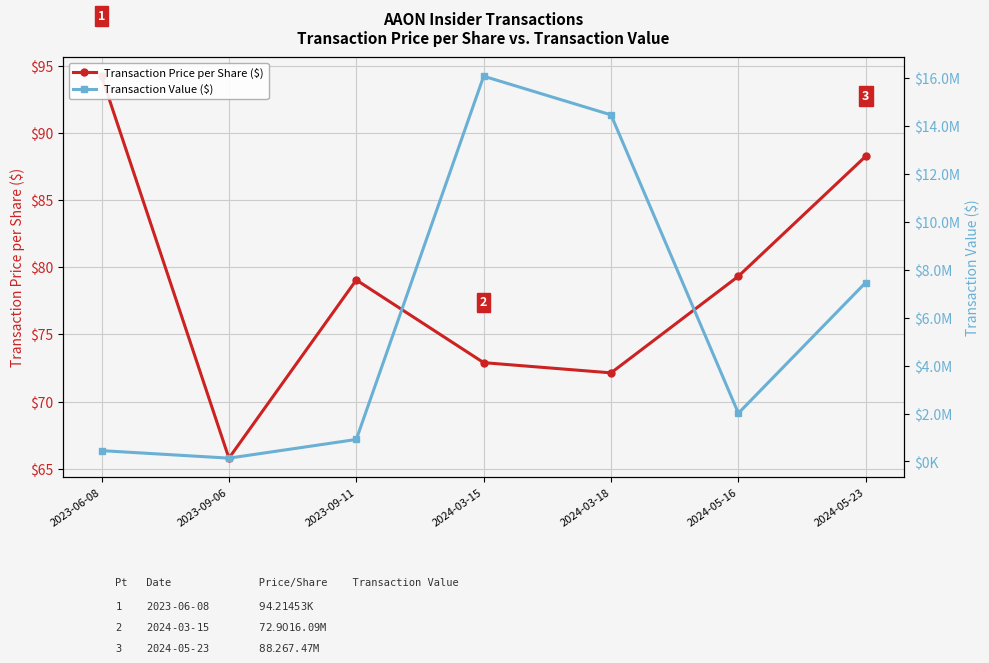

What position from the left is 2023-09-11?

3